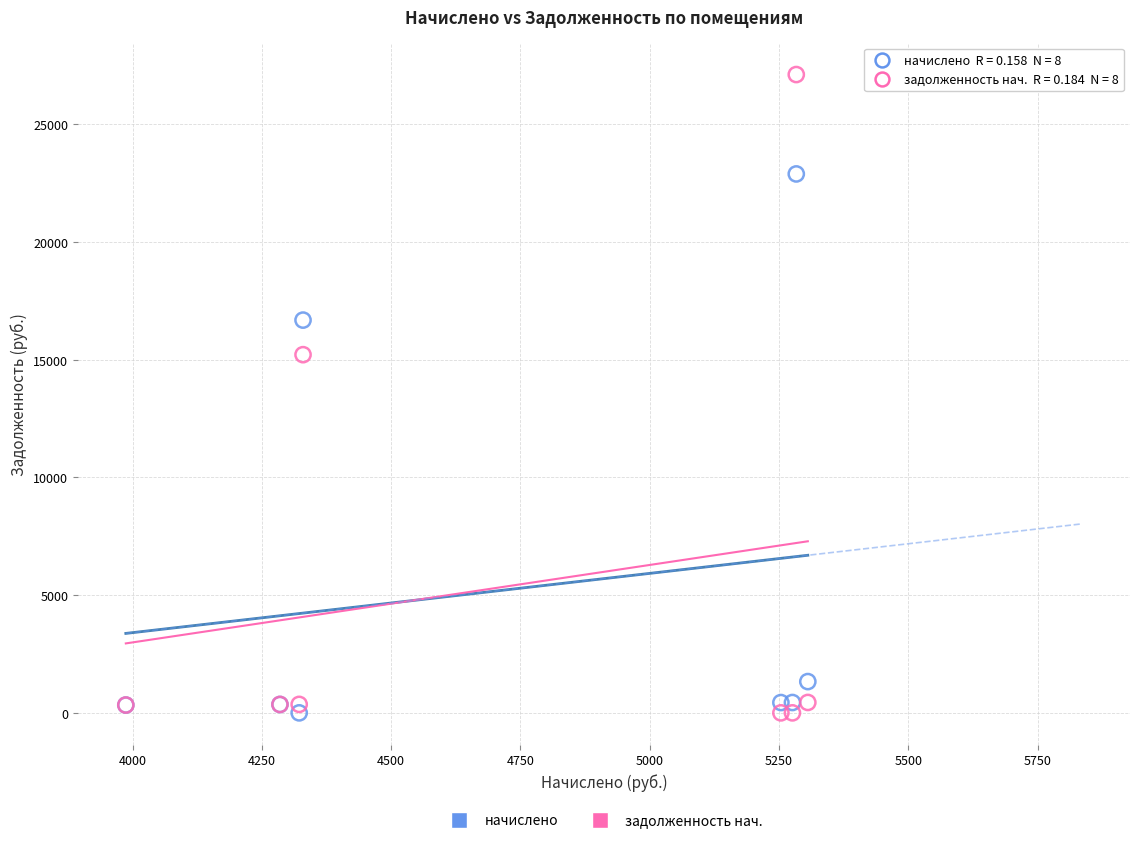

What is the X range (max minus min) for the scatter plot?

1318.9